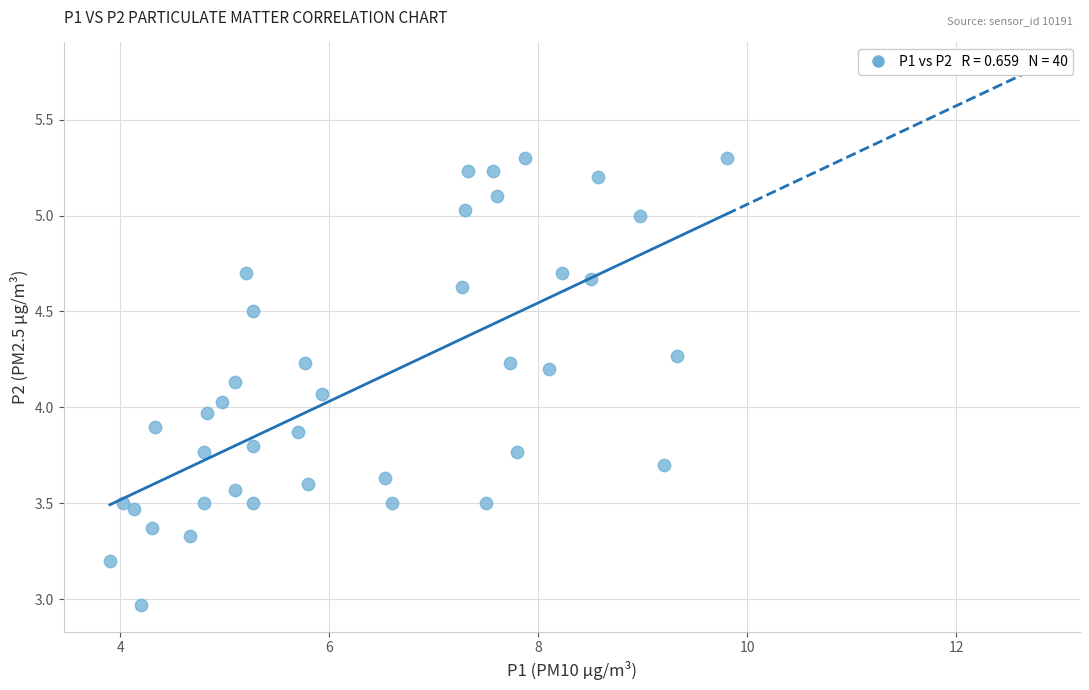

What is the range of X values (max minus min)?

5.9